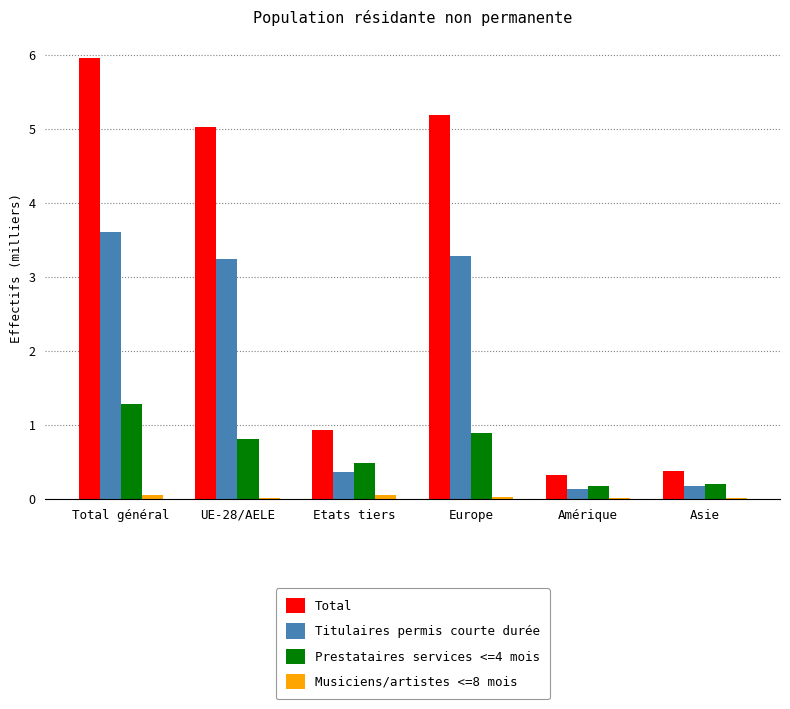

What is the sum of all Total values?

17.8